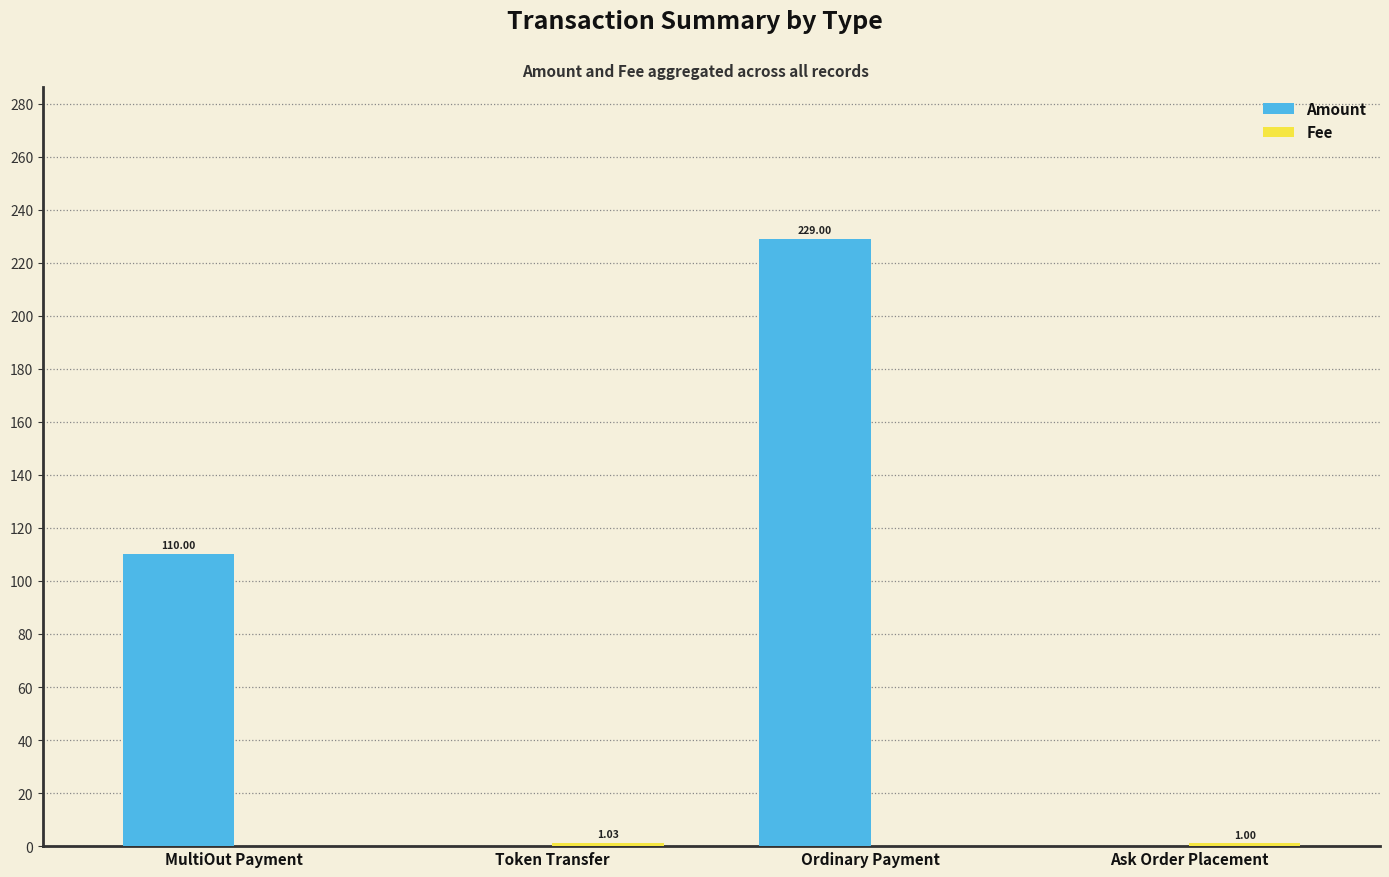

What is the total value across all series at Ask Order Placement?

1.0